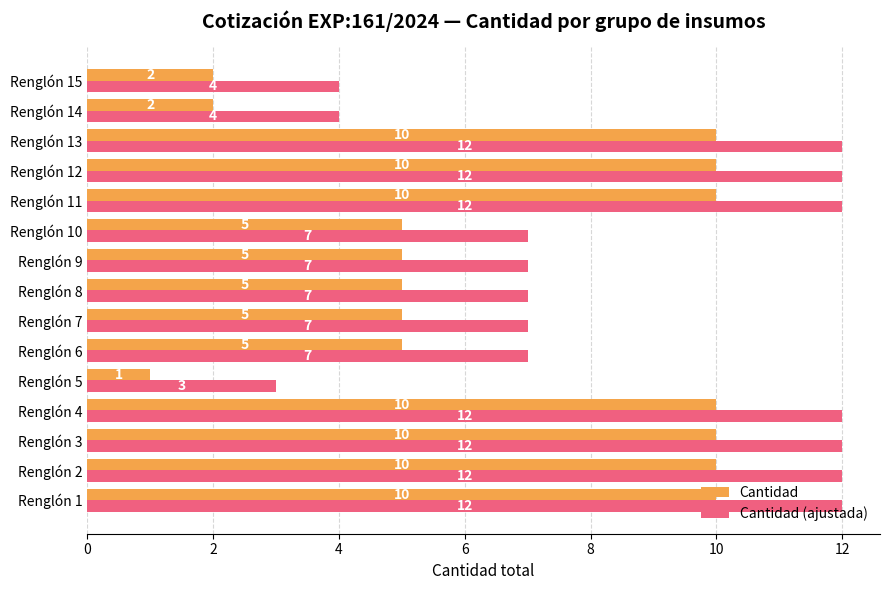

The Cantidad series shows 2 at Renglón 14. True or false?

True